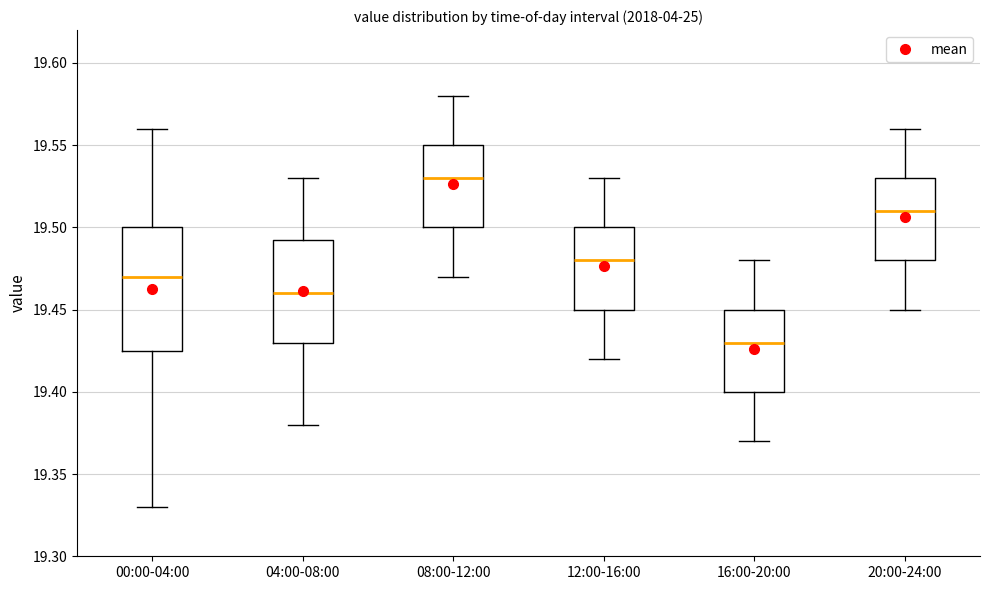

Reading left to right, transcribe this box plot: for each box, give where its median line is, the range the box spans, and where its two whiskers end, as read against the y-axis. The values are not printed on the chart, so give them approximately, as read against the axis.

00:00-04:00: median 19.470, box 19.425 to 19.500, whiskers 19.330 to 19.560
04:00-08:00: median 19.460, box 19.430 to 19.495, whiskers 19.380 to 19.530
08:00-12:00: median 19.530, box 19.500 to 19.550, whiskers 19.470 to 19.580
12:00-16:00: median 19.480, box 19.450 to 19.500, whiskers 19.420 to 19.530
16:00-20:00: median 19.430, box 19.400 to 19.450, whiskers 19.370 to 19.480
20:00-24:00: median 19.510, box 19.480 to 19.530, whiskers 19.450 to 19.560